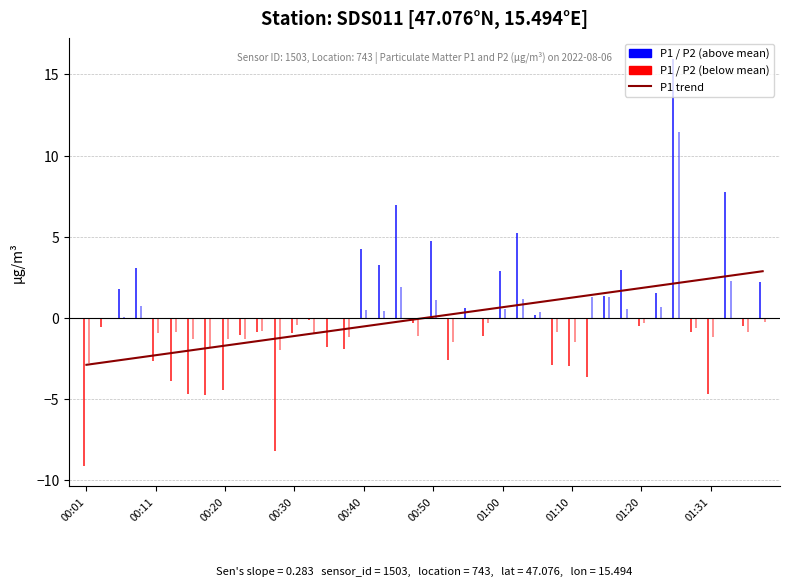

Is it true that the value at 19 is -0.1?

True